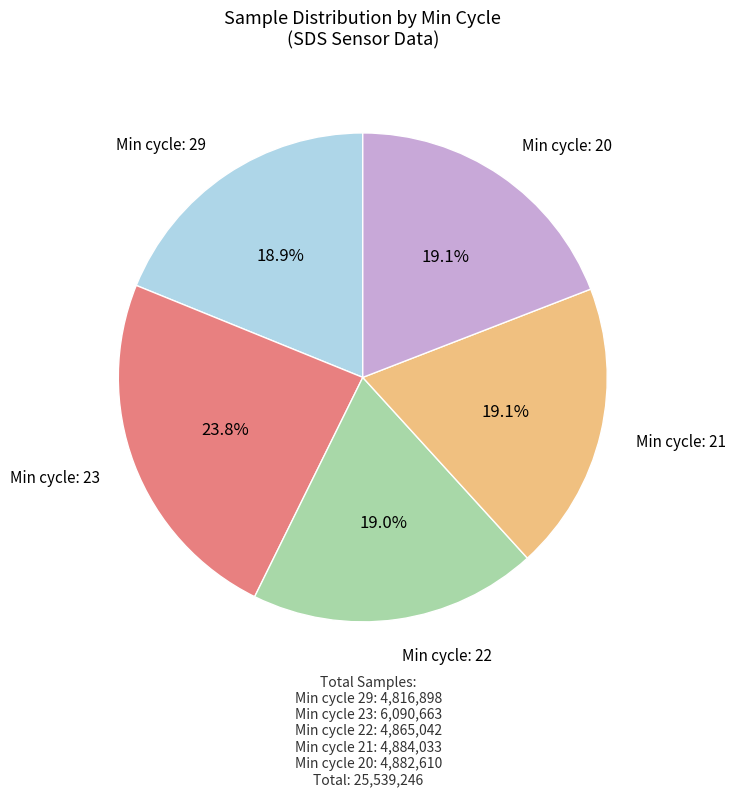

Is there a majority slice in this chart?

No